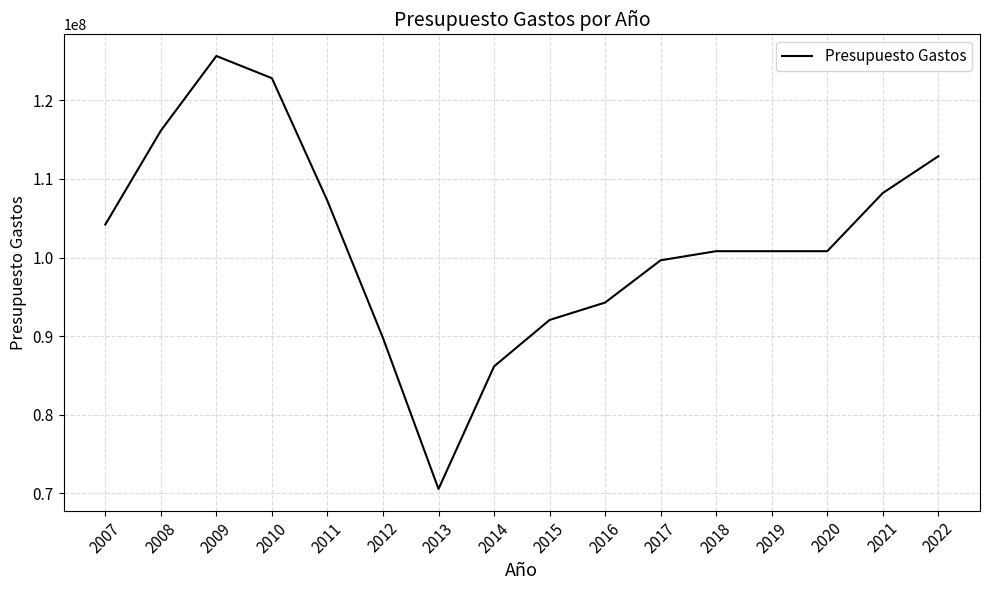

Reading left to right, what are all the values shown in this chart?

104205680	116145740	125642290	122817070	107205620	89773500	70567890	86162820	92068050	94282030	99660260	100816140	100816140	100816140	108211130	112894100